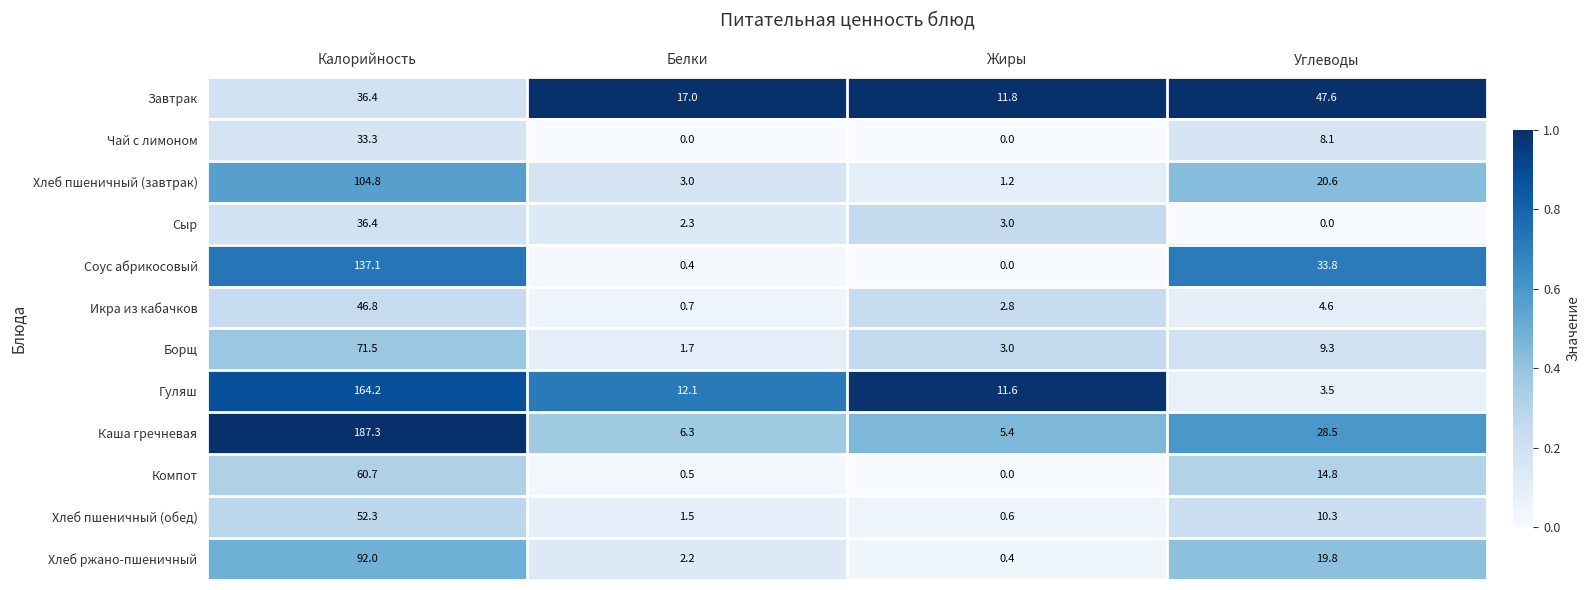

Which series changed the most between Белки and Углеводы?

Соус абрикосовый